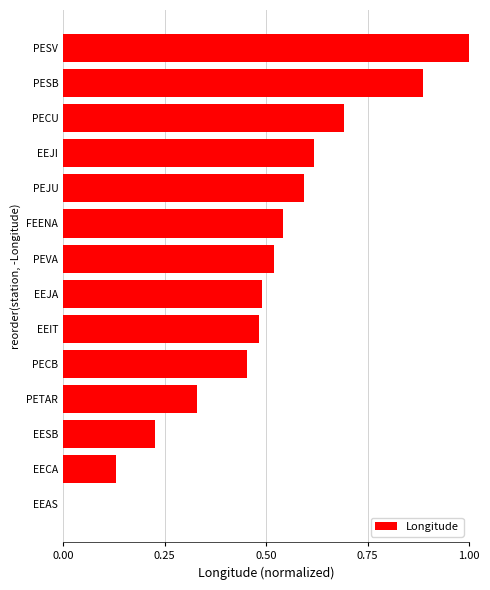

What is the change in value from EEJA to EEJI?

+0.1